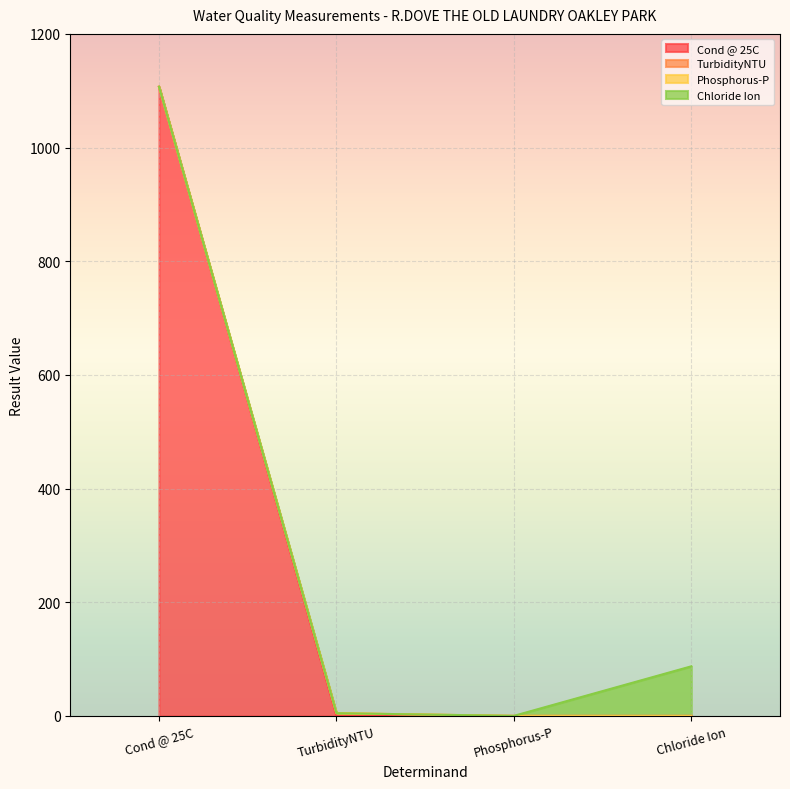

What is the label of the 2nd point from the right?

Phosphorus-P